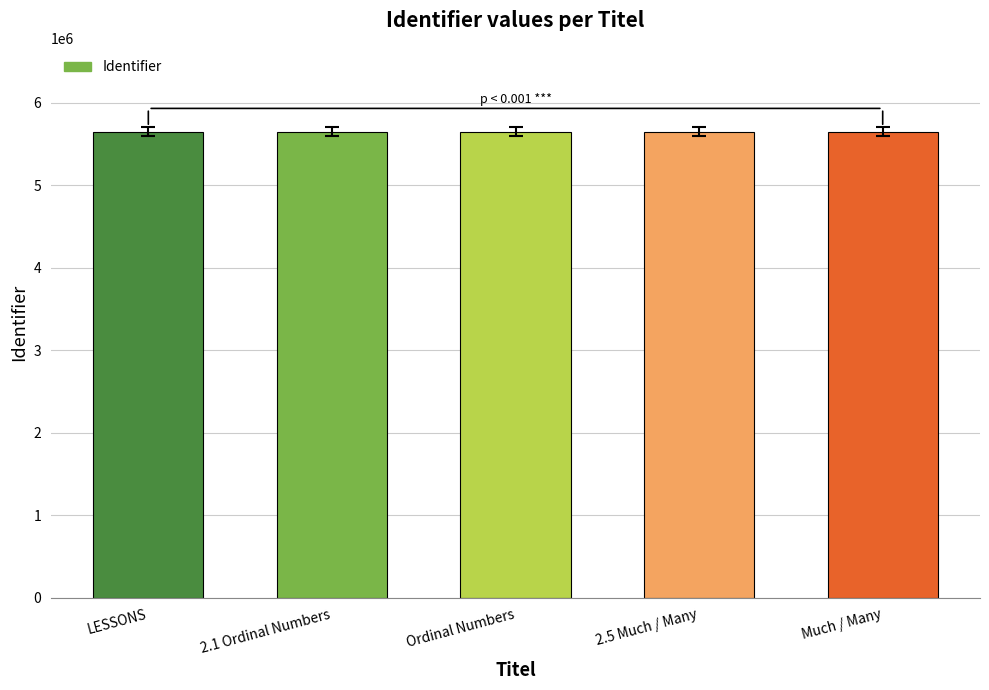

What is the difference between the values at LESSONS and 2.5 Much / Many?

3